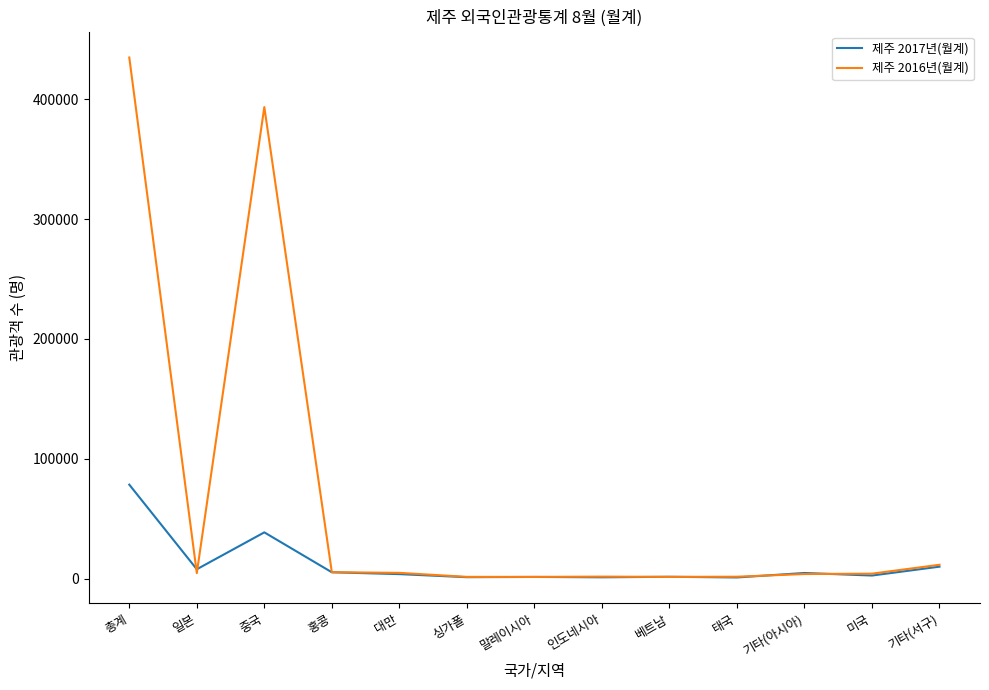

Which series has the widest spread of values?

제주 2016년(월계)